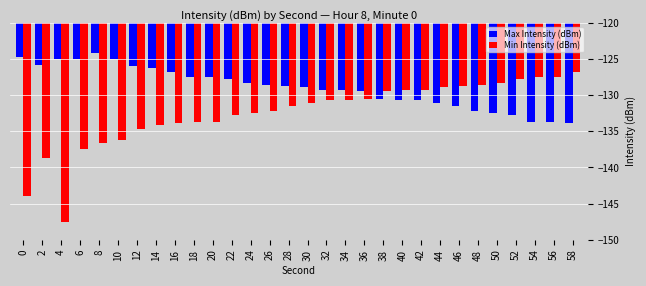

How many bars are there in total?

60